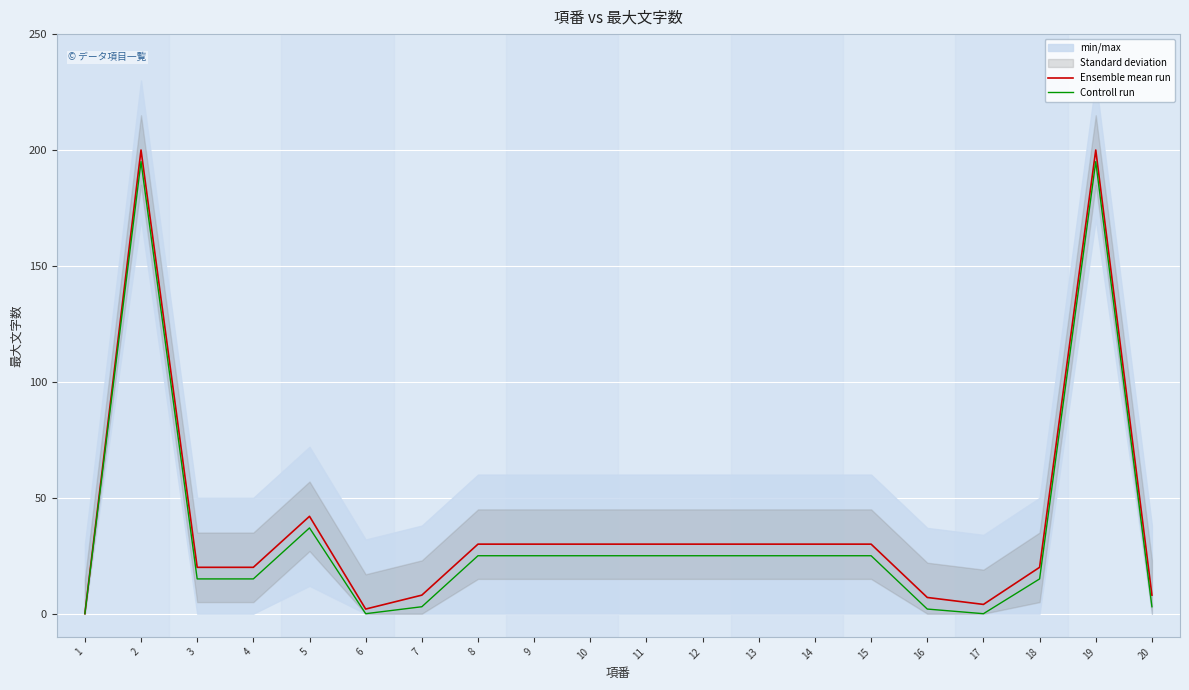

True or false: Controll run and Ensemble mean run intersect in this chart.

False